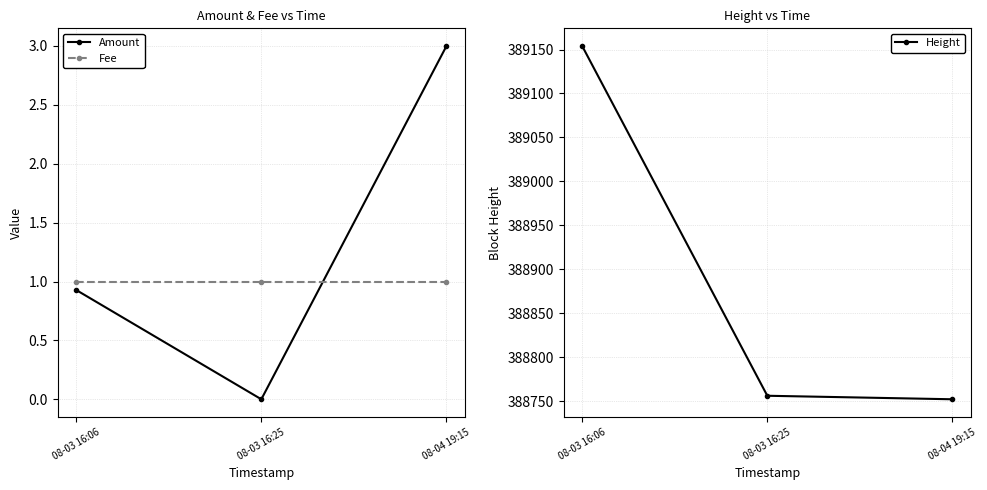

What is the difference between the maximum and minimum values in the Amount series?

3.0